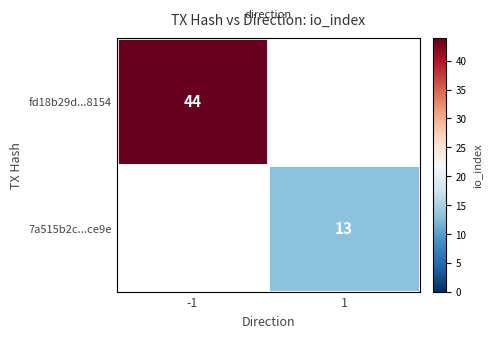

Is the value of 7a515b2c...ce9e at 1 greater than the value of fd18b29d...8154 at -1?

No